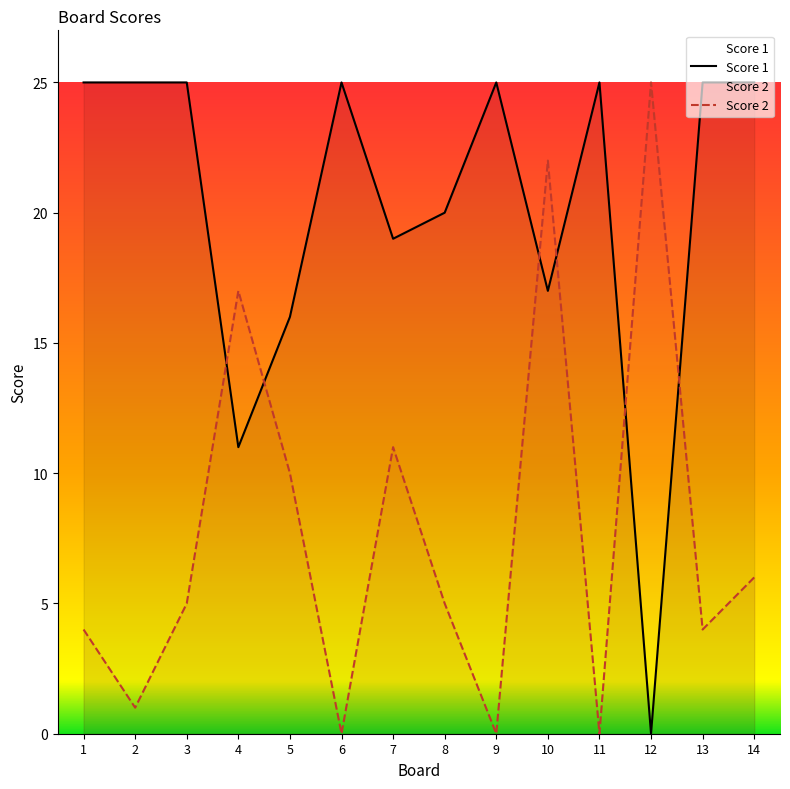

True or false: Score 2 has more than 1 points higher than both neighbors.

True